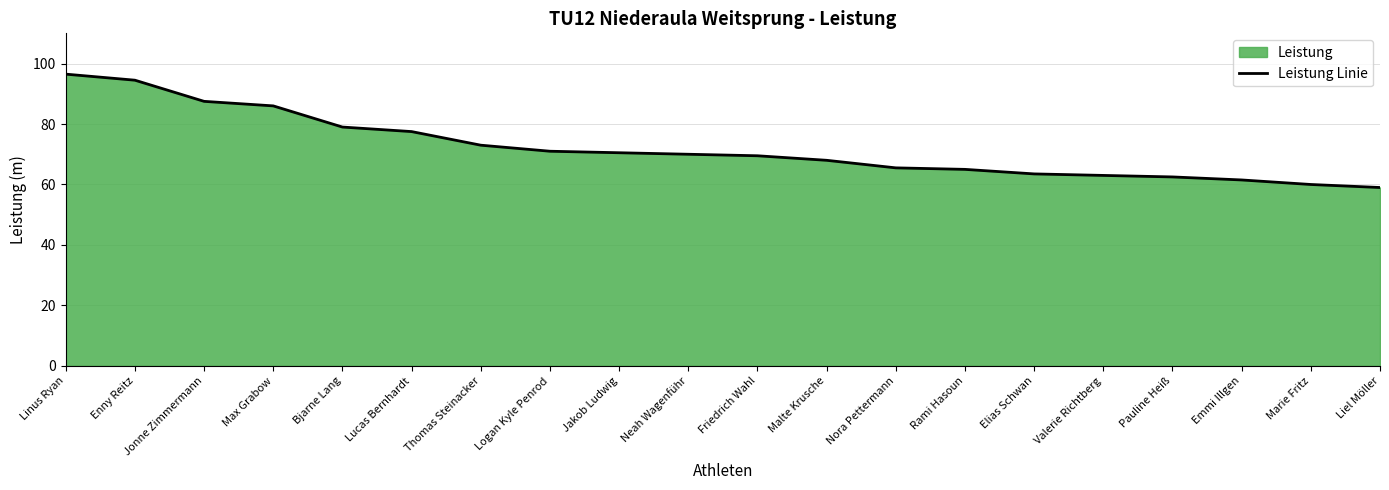

What is the difference between the maximum and minimum values?

37.5